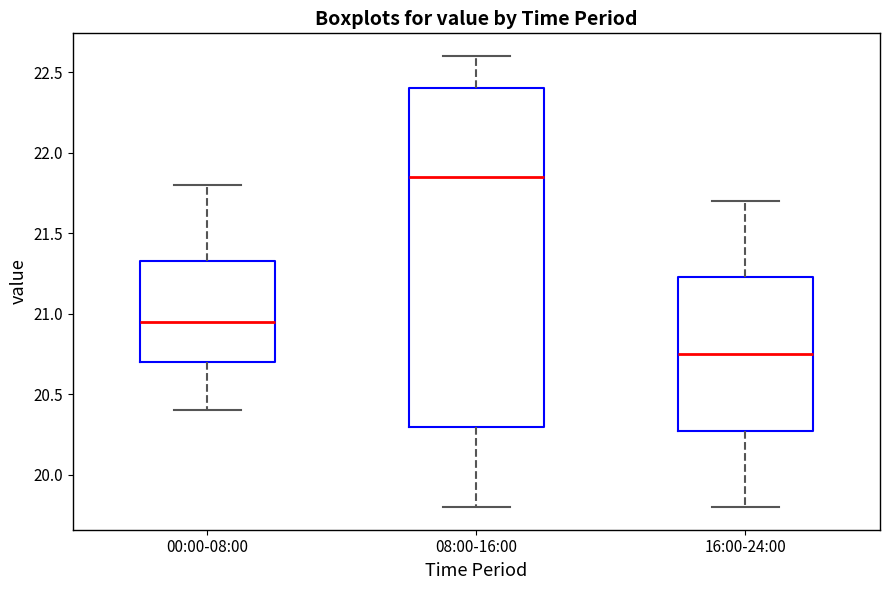

Which box is the tallest, from its lower edge to its upper edge?

08:00-16:00